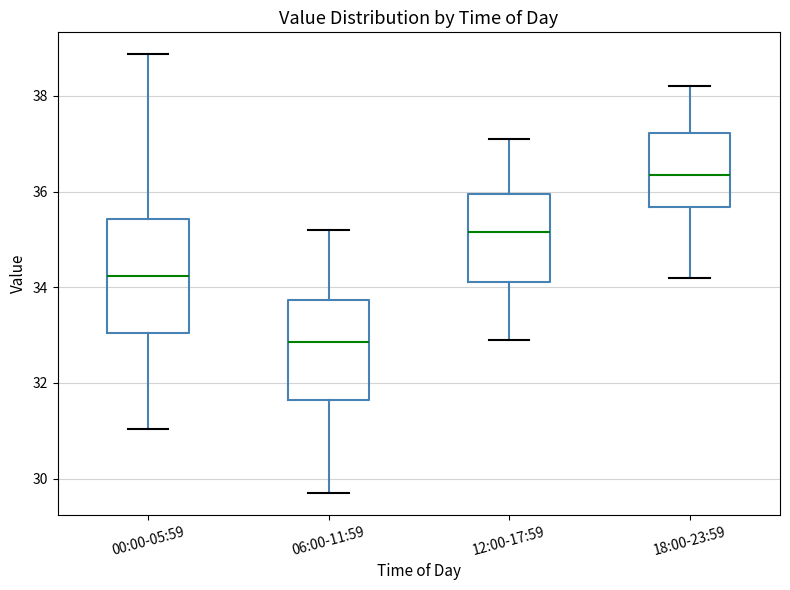

Comparing the boxes themselves (not the whiskers), which one is the tallest?

00:00-05:59